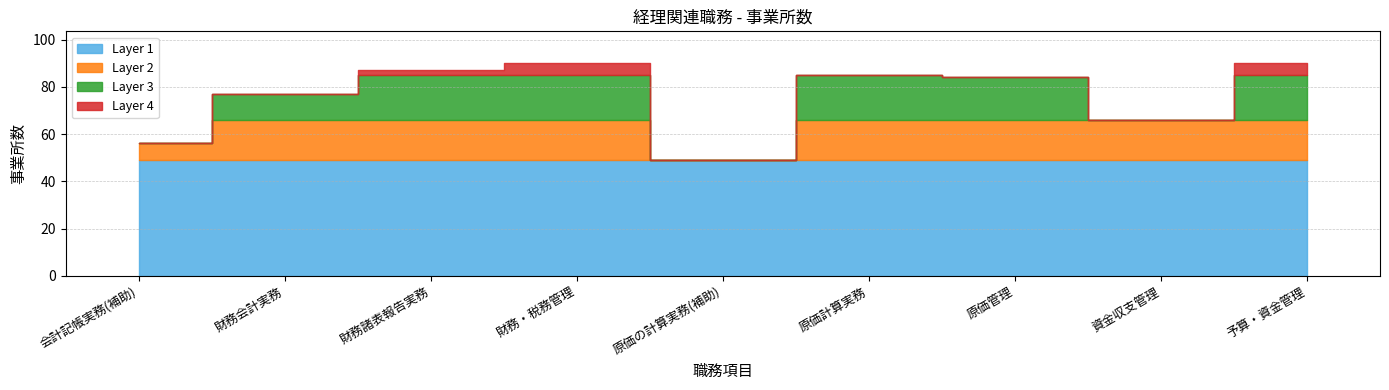

True or false: there are more than 1 points higher than both neighbors.

True